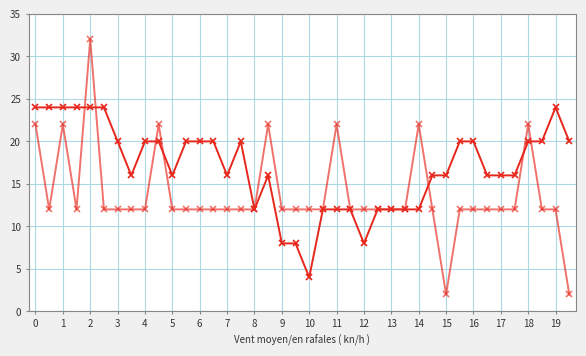

Count the number of categories in the chart.

40